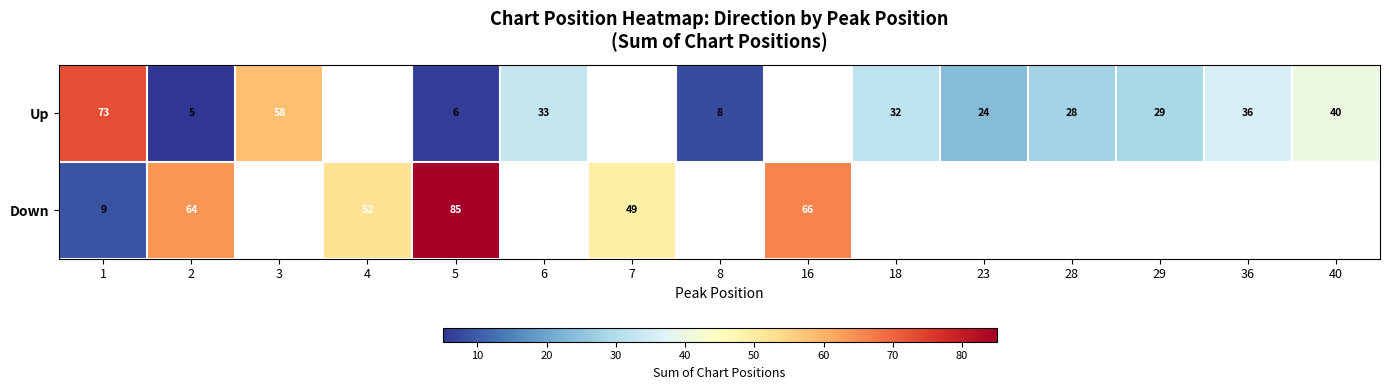

What is the sum of the Up values at 5 and 28?

34